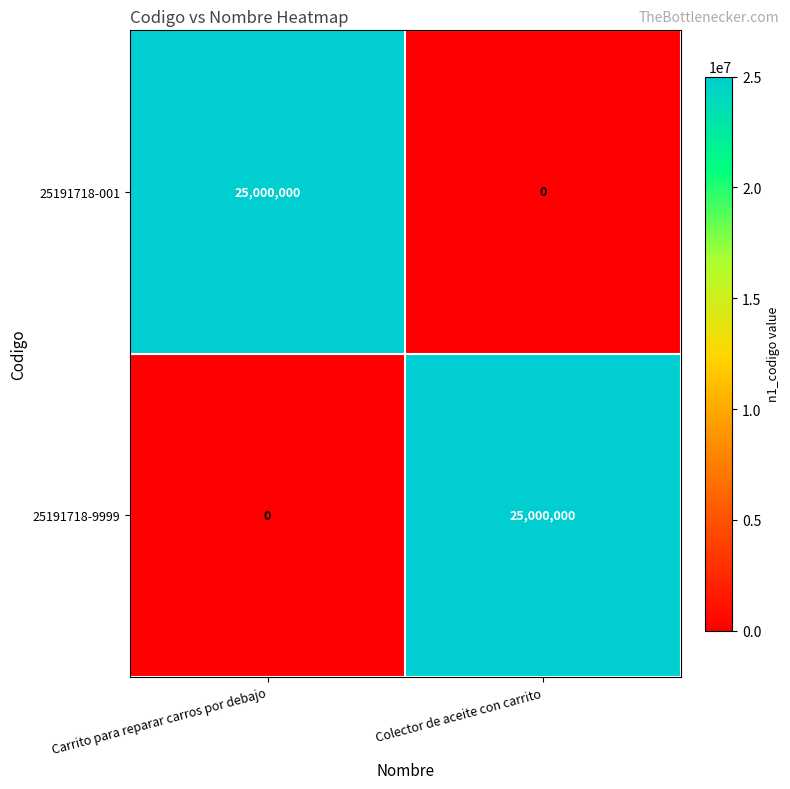

What is the maximum value shown in the chart?

25000000